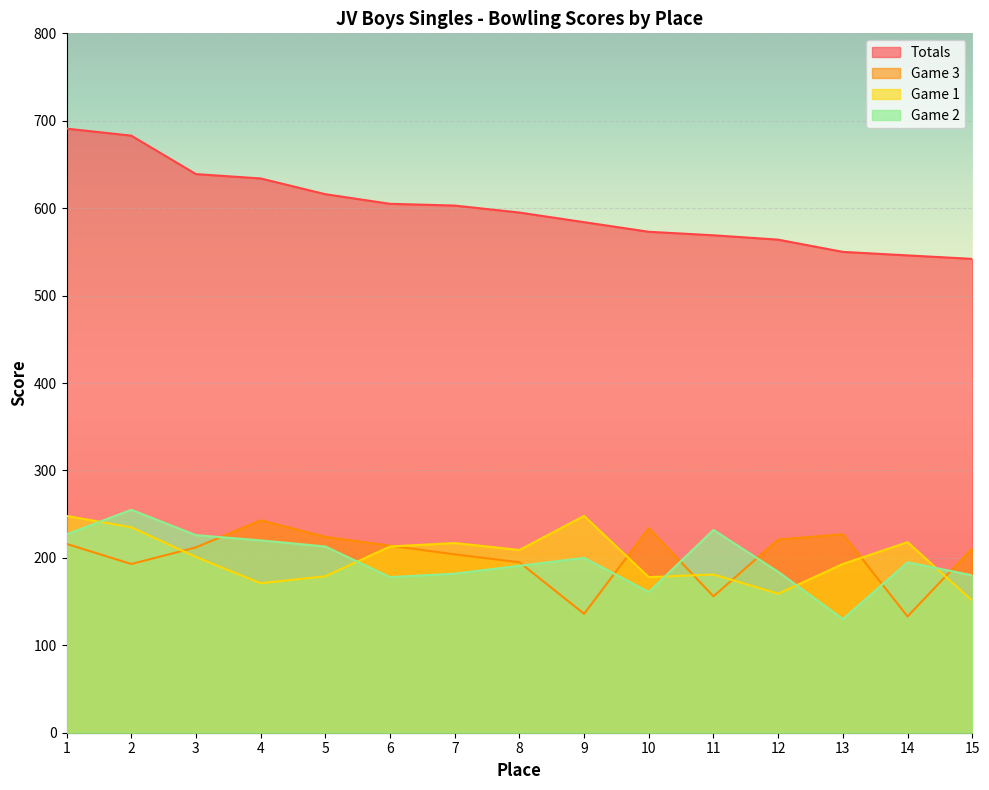

What is the difference between the Totals values at 5 and 9?

32